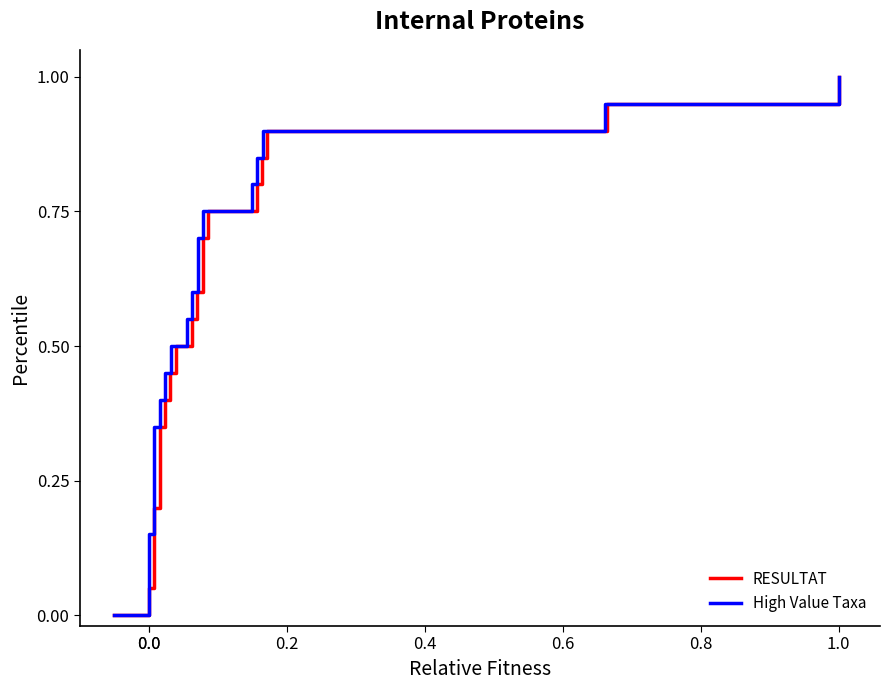

Which series has the largest total across all categories?

RESULTAT